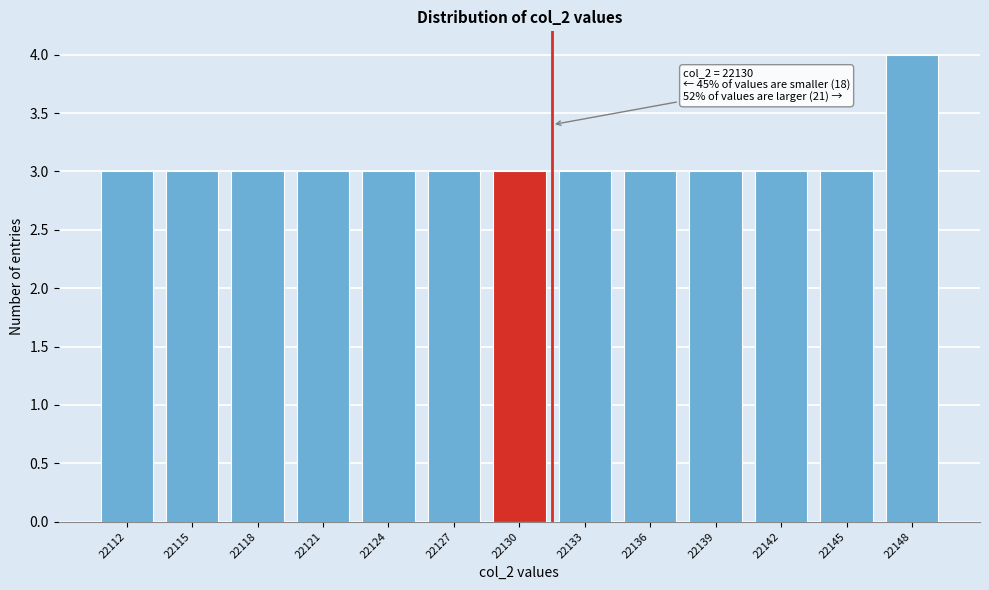

Reading right to left, what are all the values shown in this chart?

4	3	3	3	3	3	3	3	3	3	3	3	3